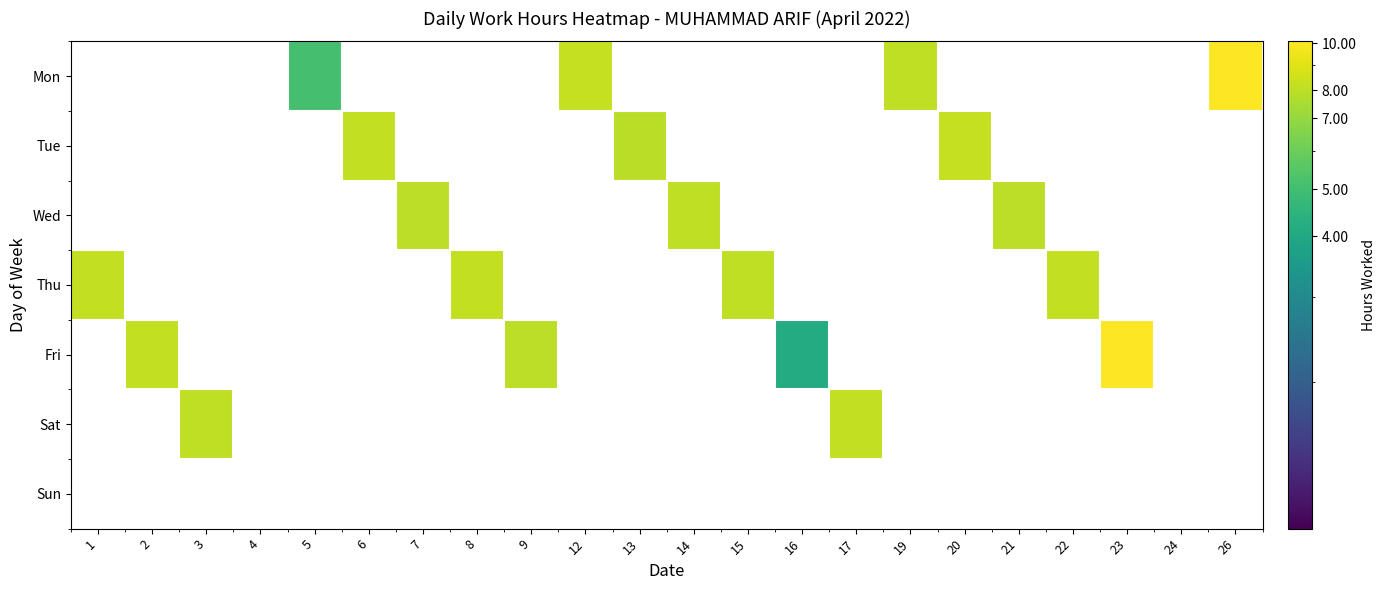

Which series has the largest range (max minus min)?

Fri